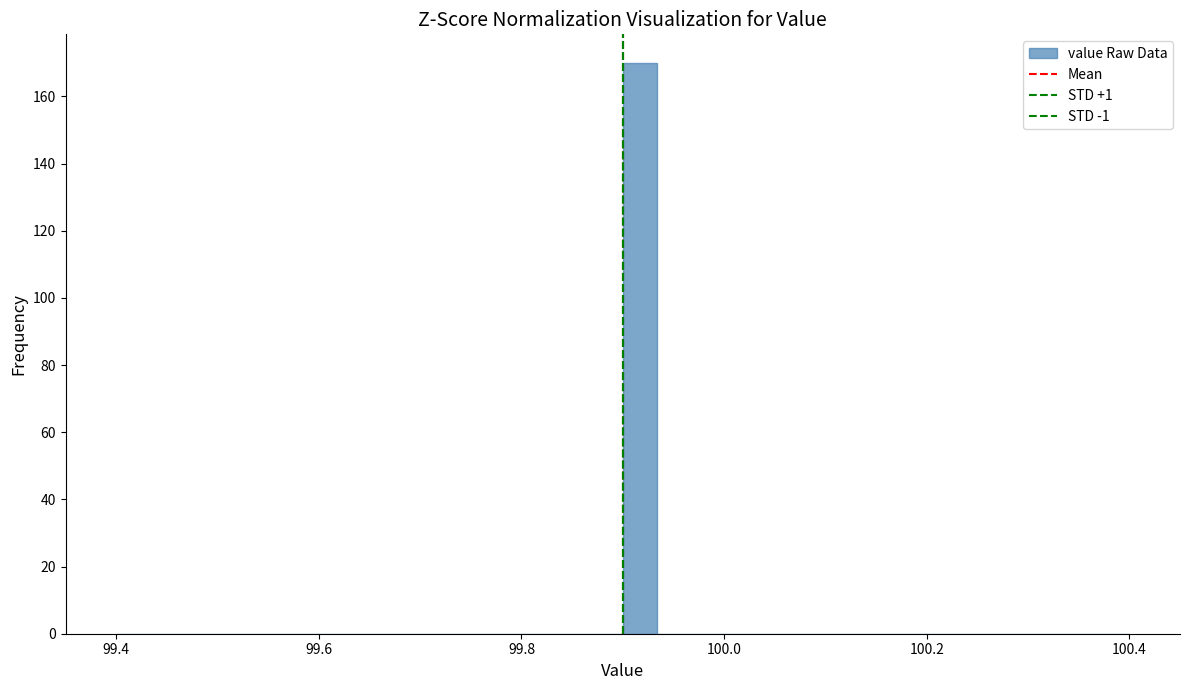

Around what value on the x-axis is the tallest bar? Give the approximate position of its centre, as read against the axis.

99.92